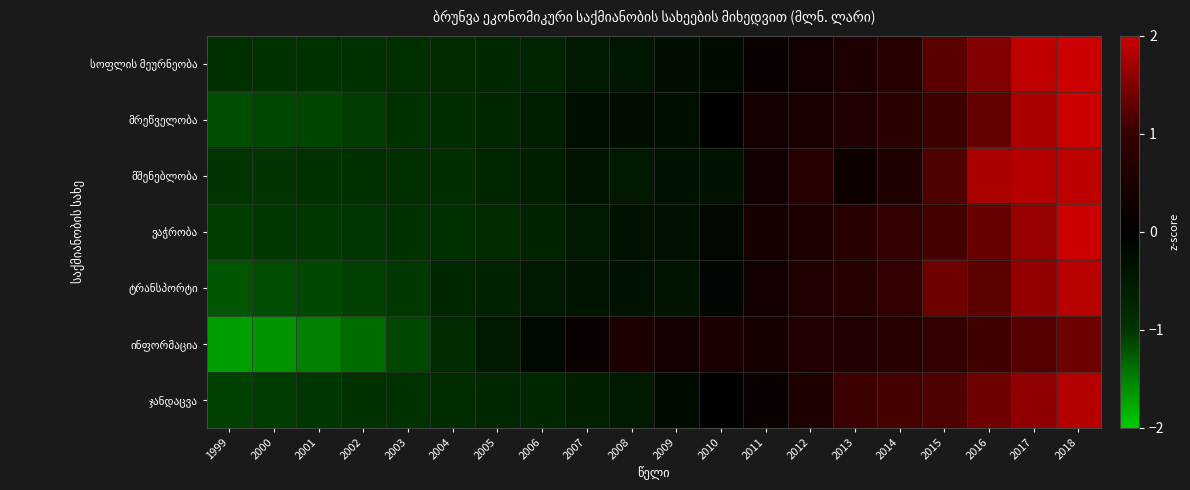

How many categories are shown in the chart?

20